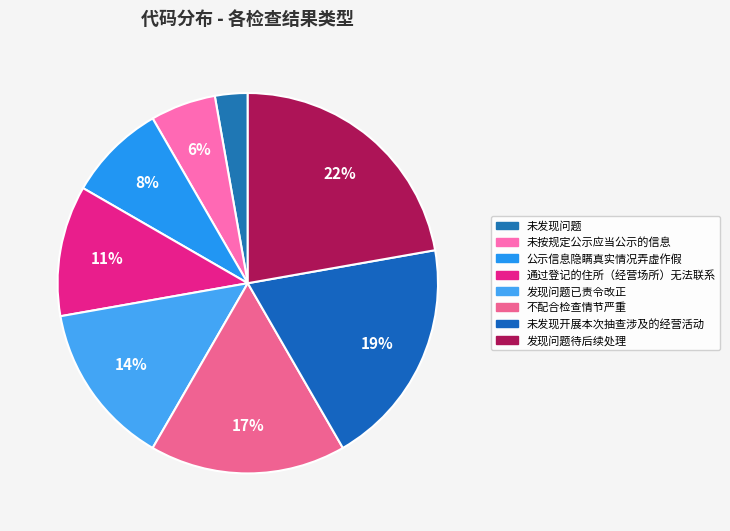

What percentage is NOT represented by 发现问题已责令改正?

86.1%